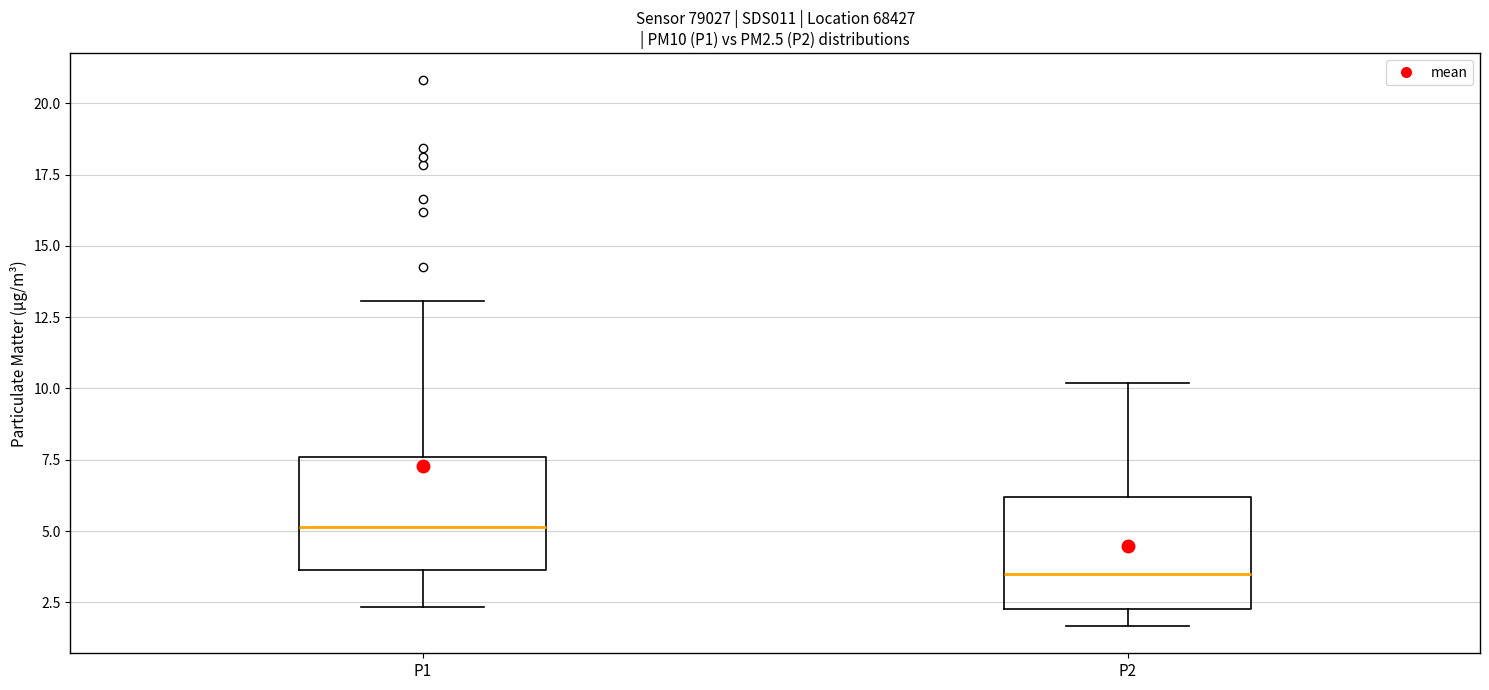

Where does the lower whisker of the box for P1 end on the y-axis? The values are not printed on the chart, so give them approximately, as read against the axis.

2.5